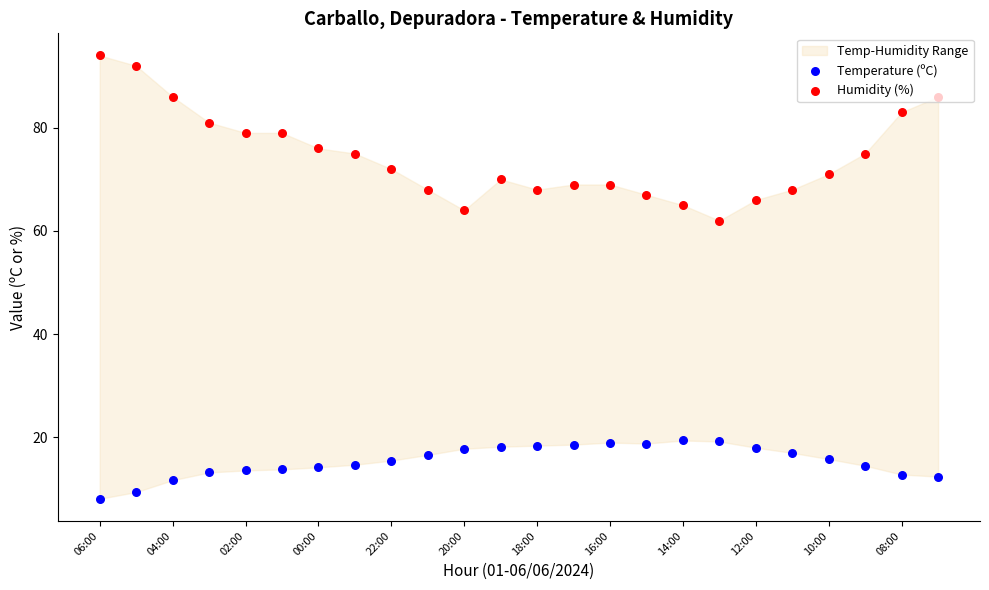

At how many categories does at least one series exceed 93?

1